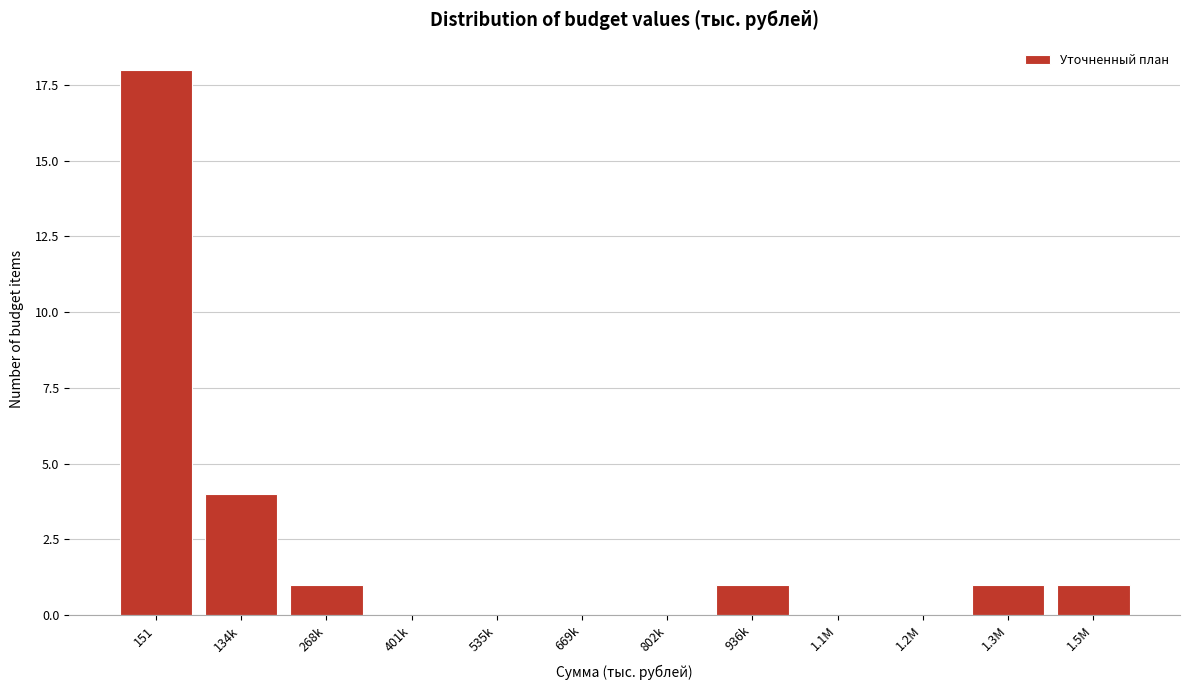

Reading right to left, what are all the values shown in this chart?

1.5M=1	1.3M=1	1.2M=0	1.1M=0	936k=1	802k=0	669k=0	535k=0	401k=0	268k=1	134k=4	151=18